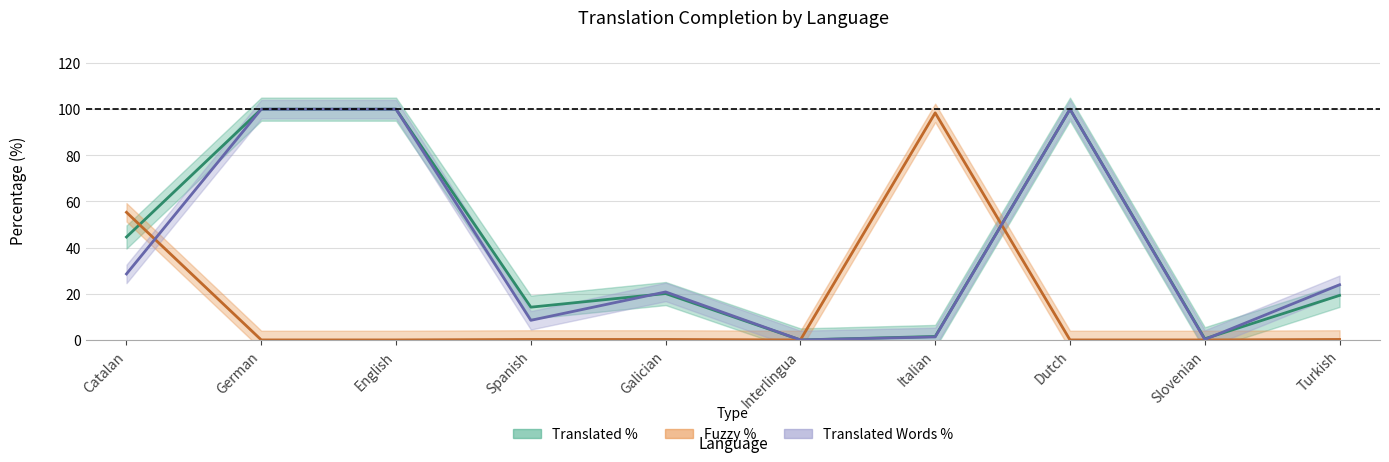

Which series has the widest spread of values?

translated_percent